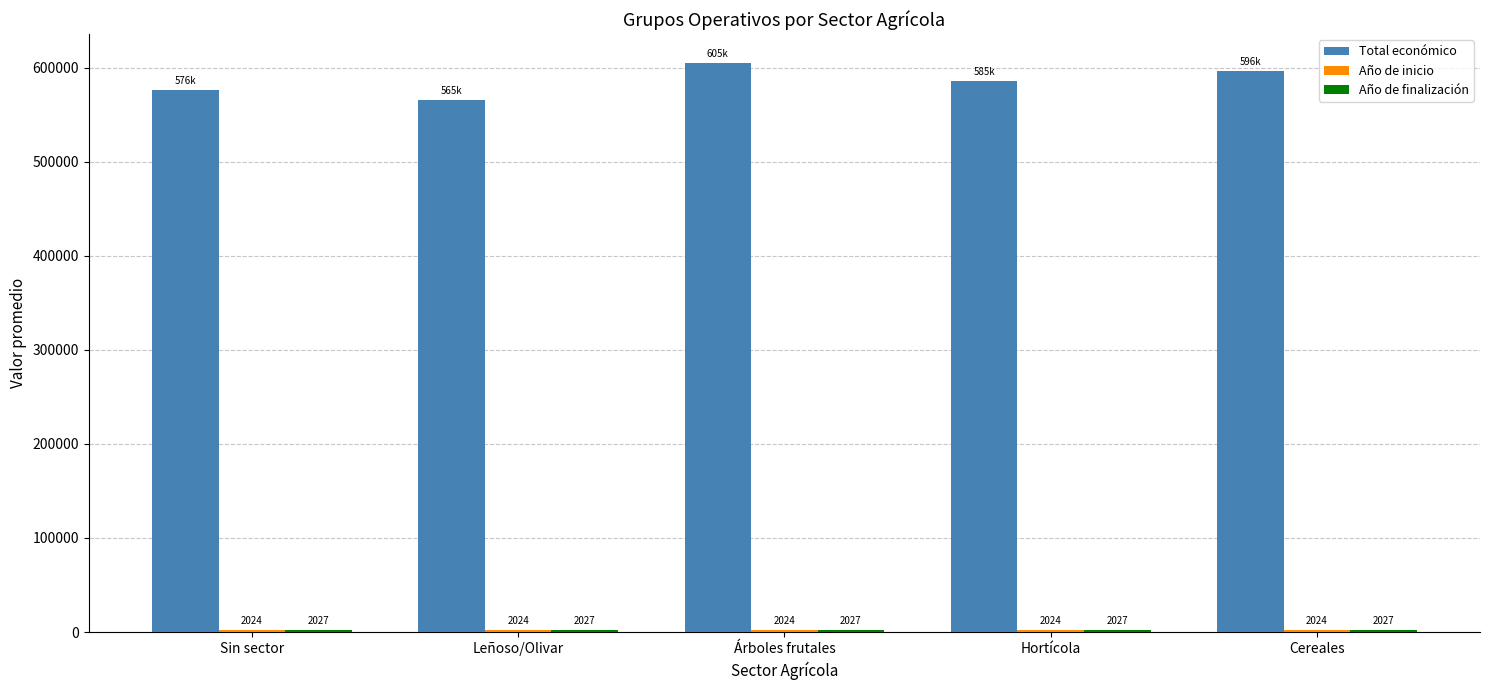

What is the smallest value displayed?

2023.8